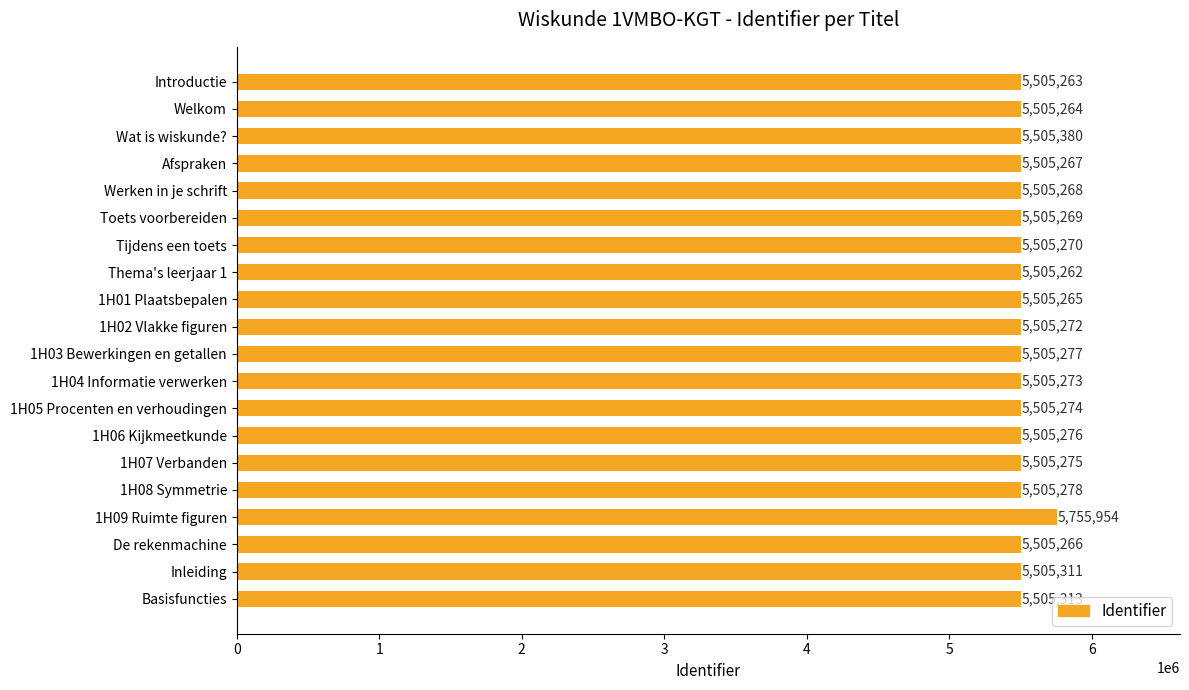

Reading bottom to top, extract all data points from this chart.

5505313	5505311	5505266	5755954	5505278	5505275	5505276	5505274	5505273	5505277	5505272	5505265	5505262	5505270	5505269	5505268	5505267	5505380	5505264	5505263